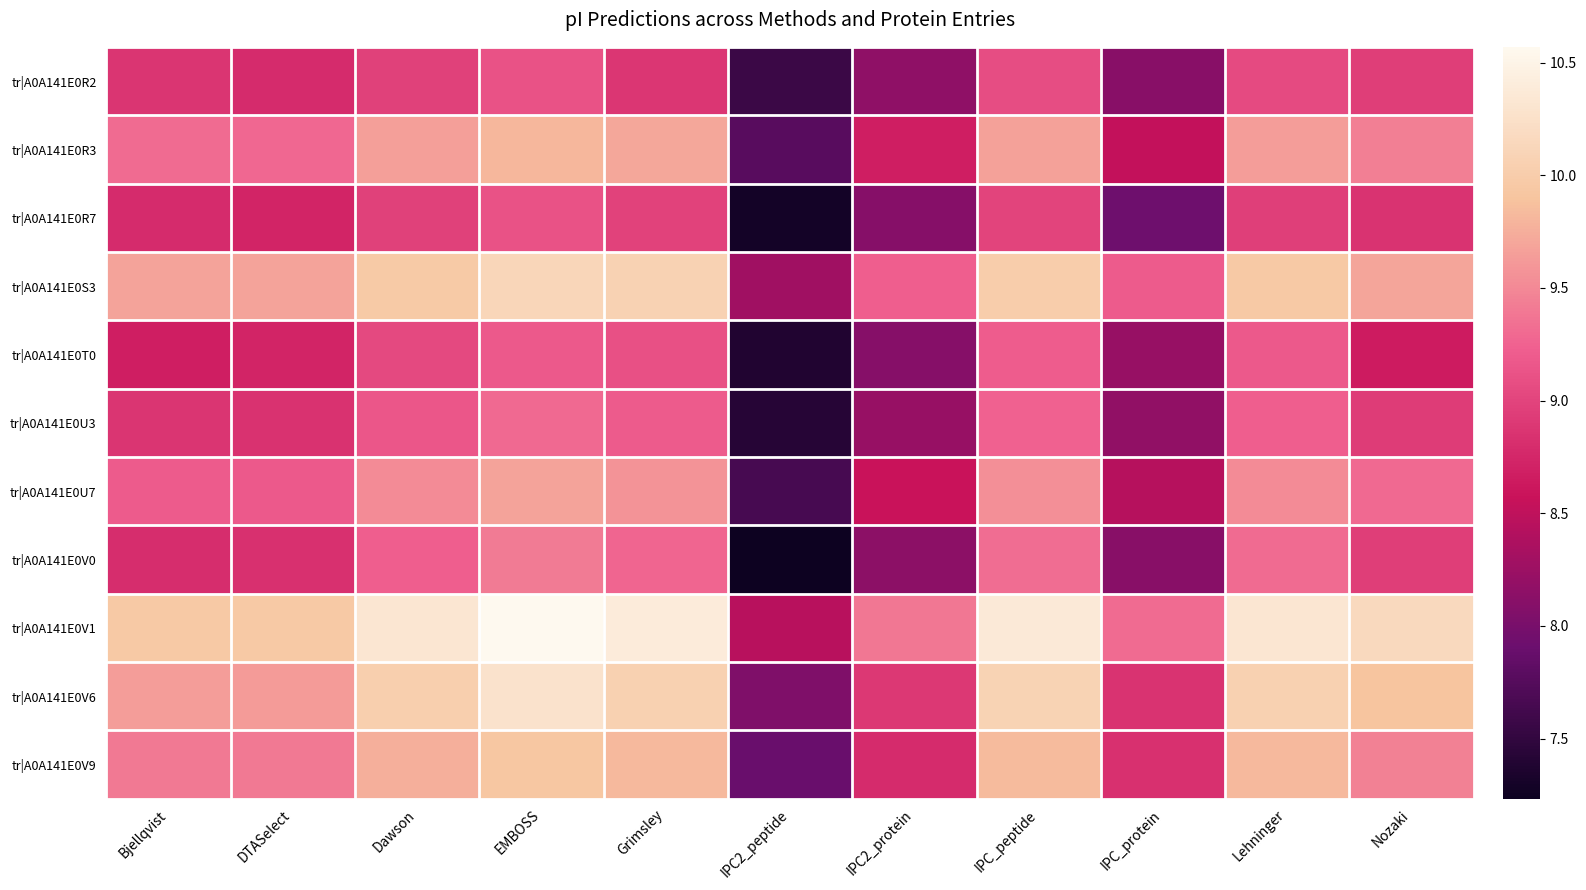

What is the sum of the tr|A0A141E0V9 values at Nozaki and Dawson?

19.2